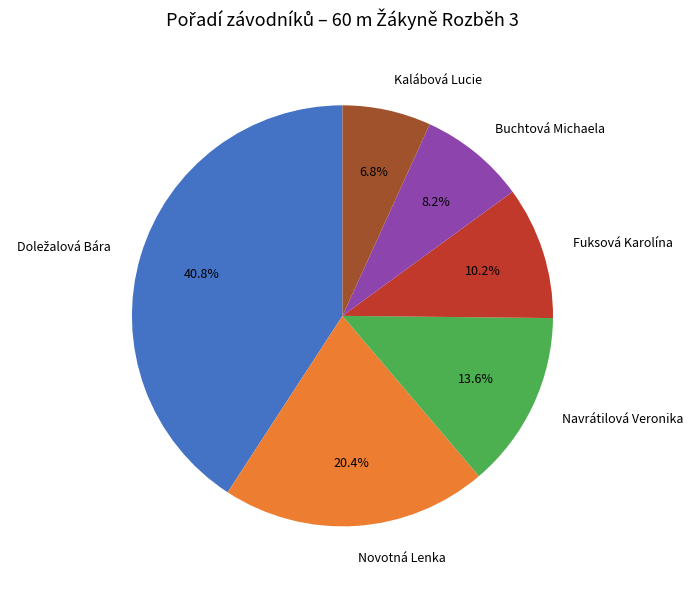

Count the number of slices in the pie.

6